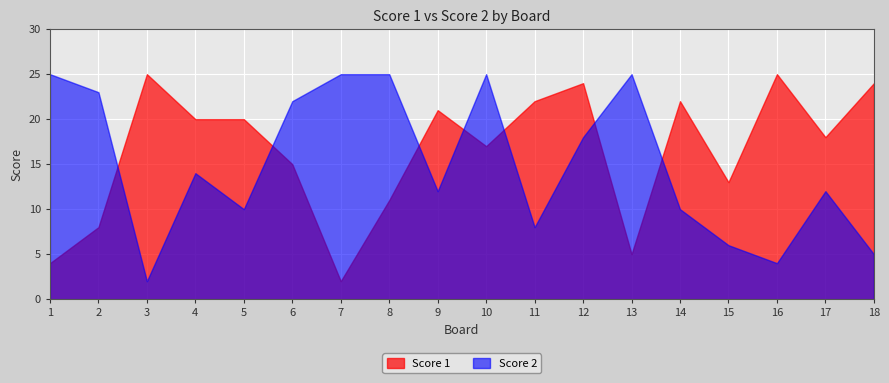

Rank the series at 1 from lowest to highest value.

Score 1, Score 2